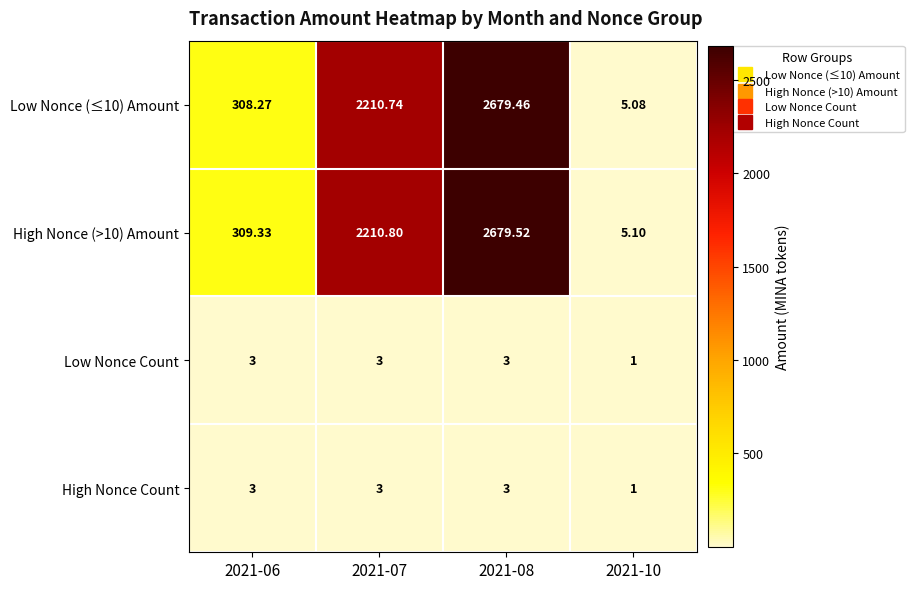

Reading left to right, what are all the values shown in this chart?

Low Nonce (≤10) Amount: 2021-06=308.3	2021-07=2210.7	2021-08=2679.5	2021-10=5.1
High Nonce (>10) Amount: 2021-06=309.3	2021-07=2210.8	2021-08=2679.5	2021-10=5.1
Low Nonce Count: 2021-06=3.0	2021-07=3.0	2021-08=3.0	2021-10=1.0
High Nonce Count: 2021-06=3.0	2021-07=3.0	2021-08=3.0	2021-10=1.0